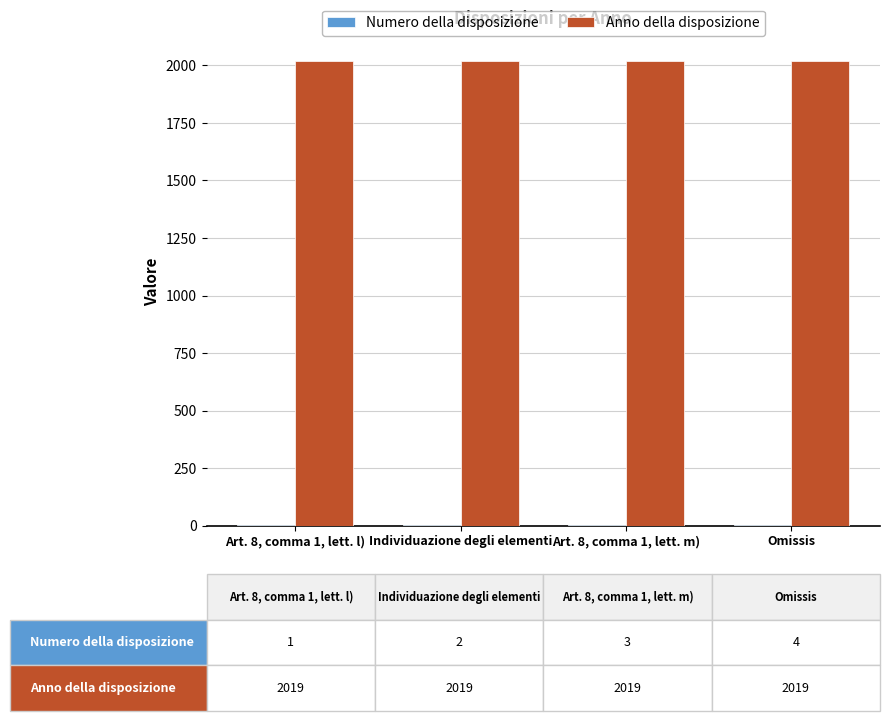

What is the maximum value shown in the chart?

2019